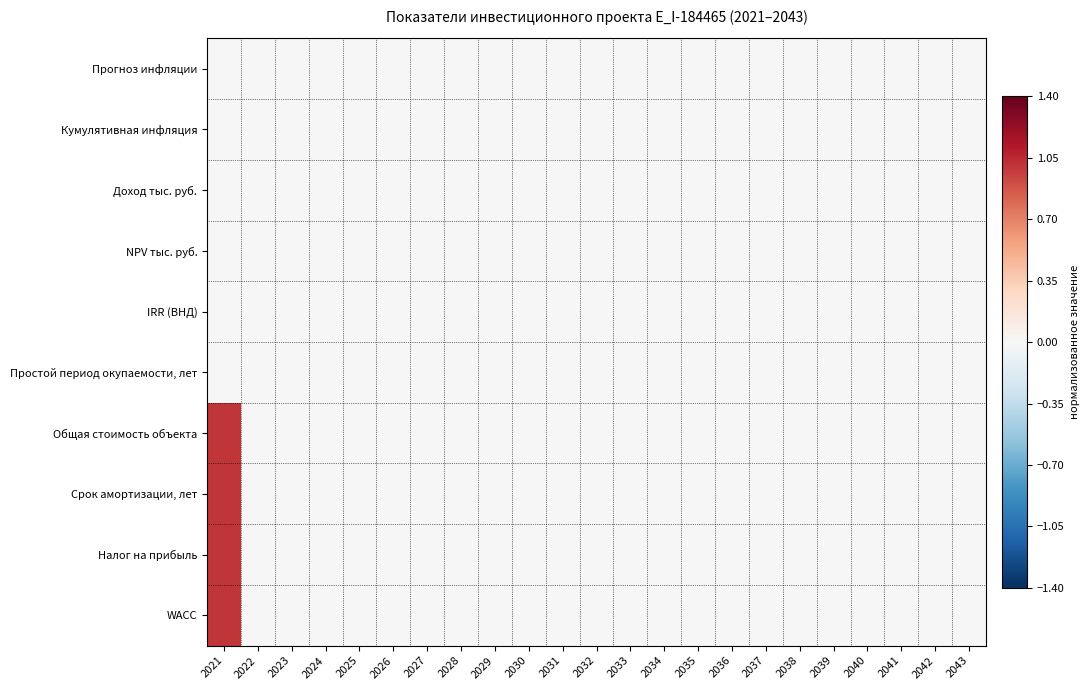

Count the number of categories in the chart.

23